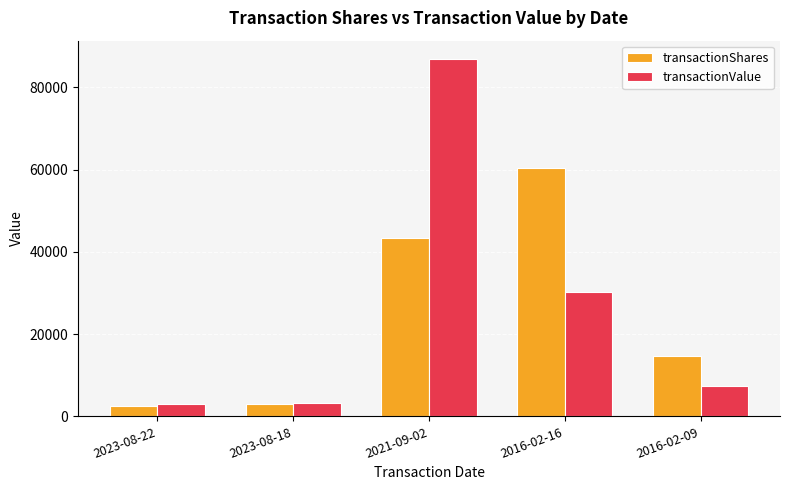

What is the sum of all transactionValue values?

130703